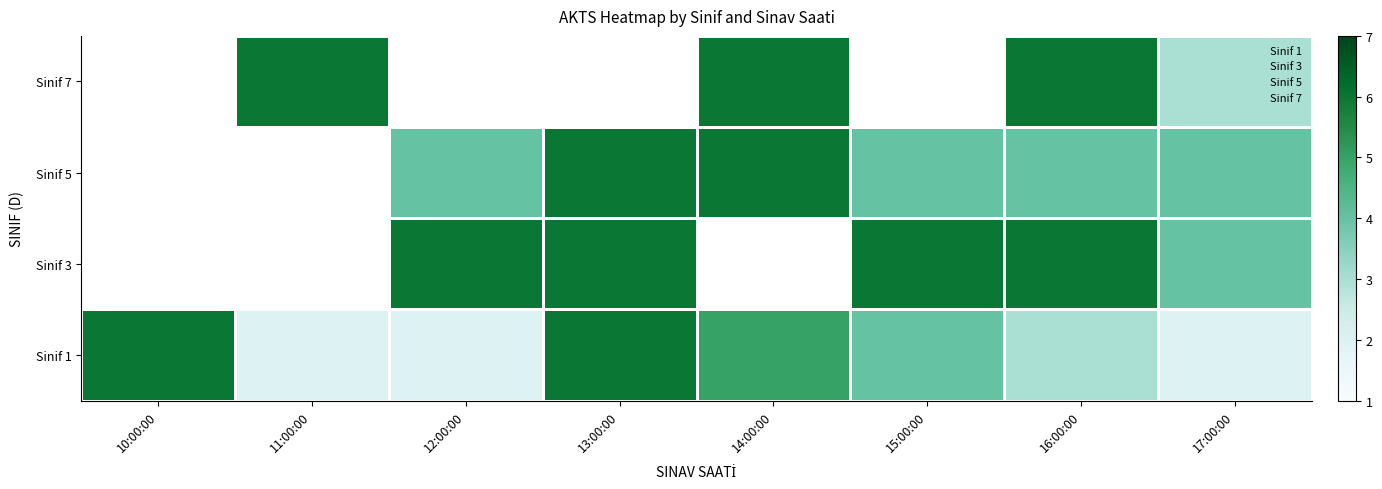

How many positive values does the Sinif 7 series have?

4